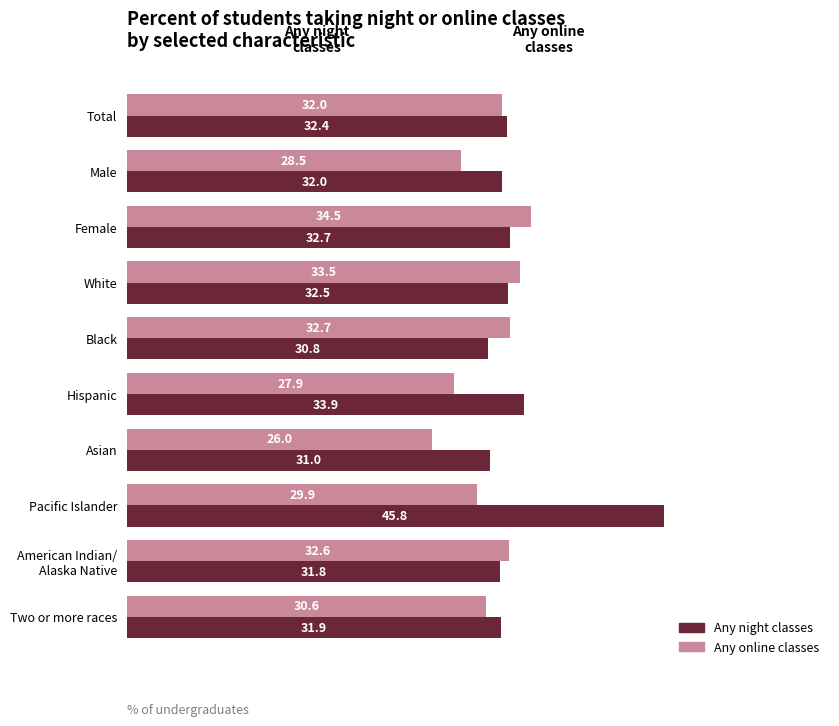

What is the difference between the highest and lowest values at Asian?

5.0